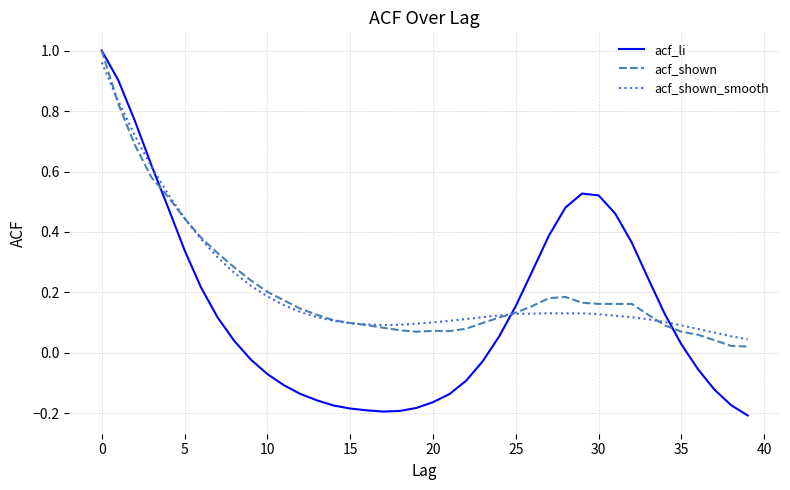

Which series has the widest spread of values?

acf_li